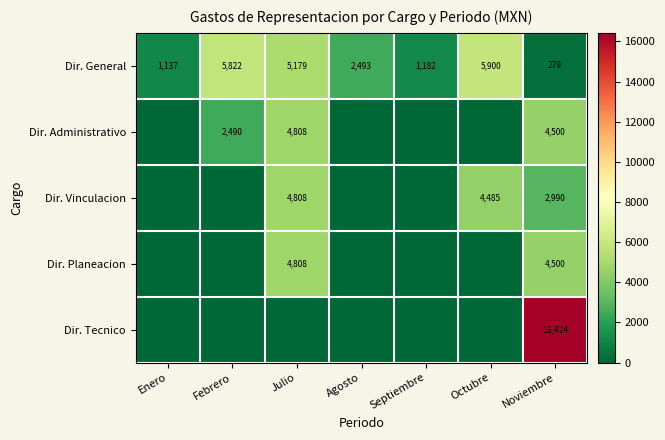

The Dir. Planeacion series shows -2336.0 at Septiembre. True or false?

False